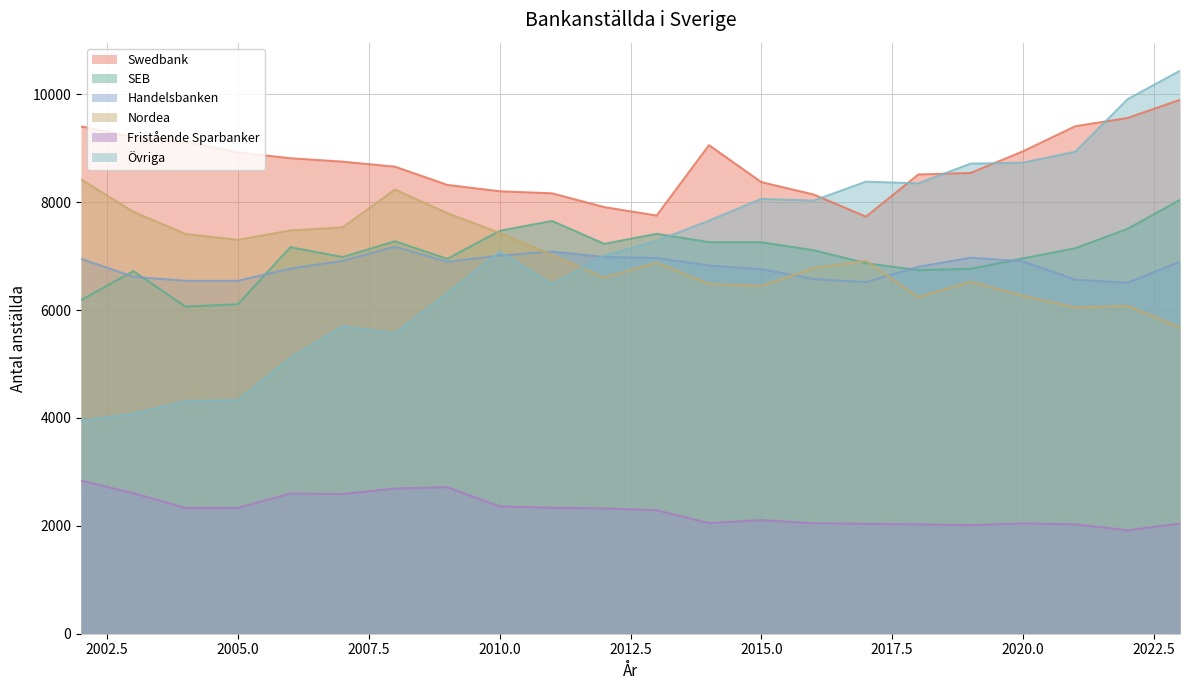

Rank the categories by SEB value from highest to lowest.

2023, 2011, 2022, 2010, 2013, 2008, 2014, 2015, 2012, 2006, 2021, 2016, 2007, 2020, 2009, 2017, 2019, 2018, 2003, 2002, 2005, 2004